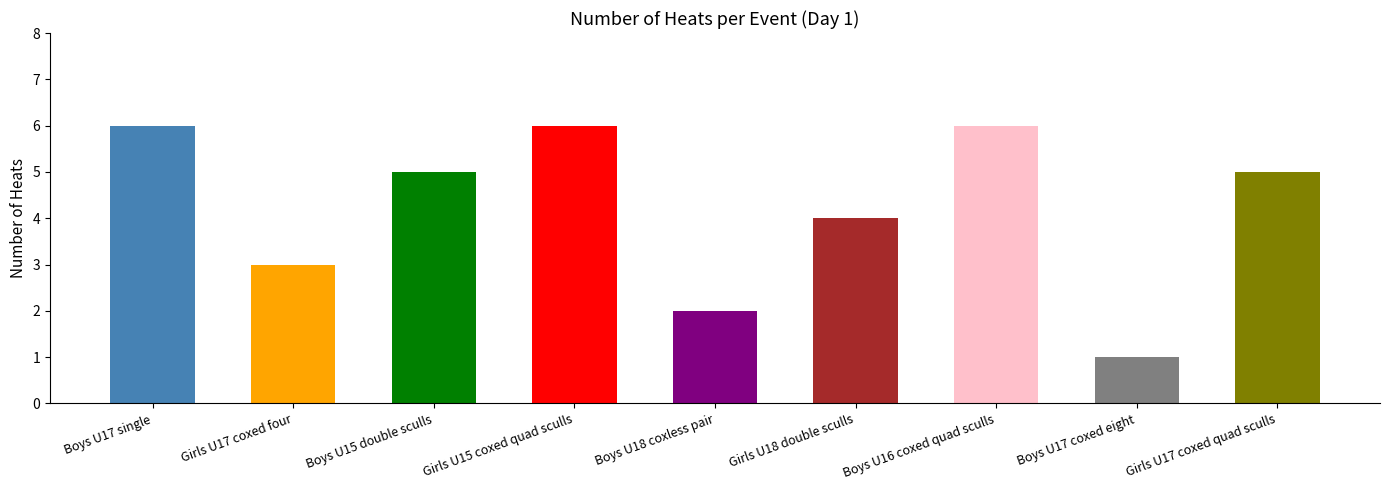

What position from the left is Girls U17 coxed quad sculls?

9